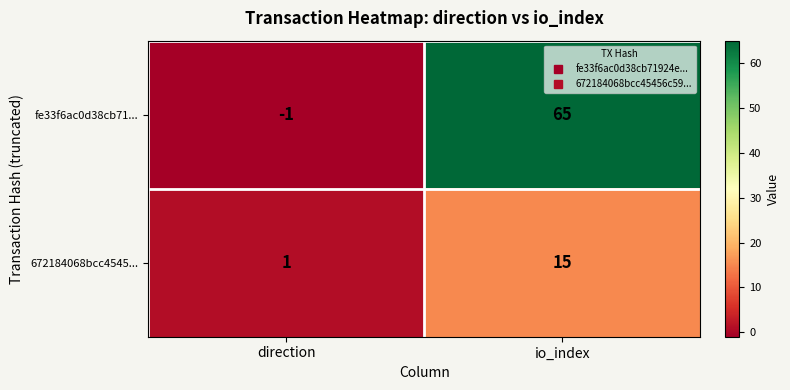

Reading left to right, transcribe all the data shown in this chart.

fe33f6ac0d38cb71...: -1	65
672184068bcc4545...: 1	15